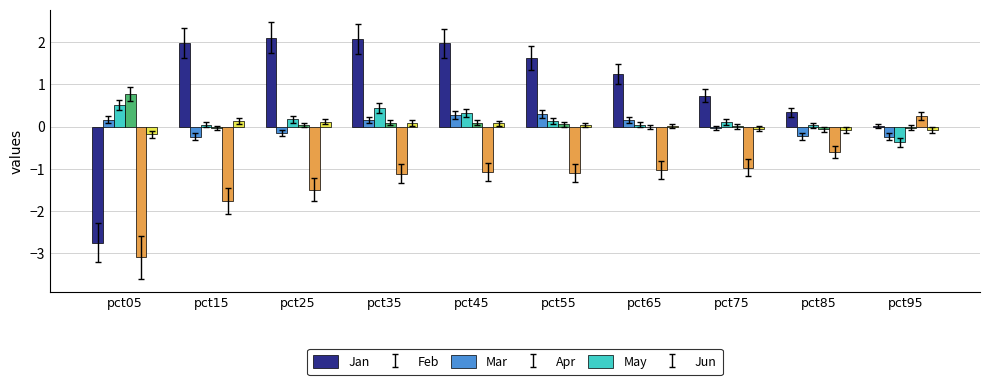

True or false: Jun has a value of -0.1 at pct75.

True